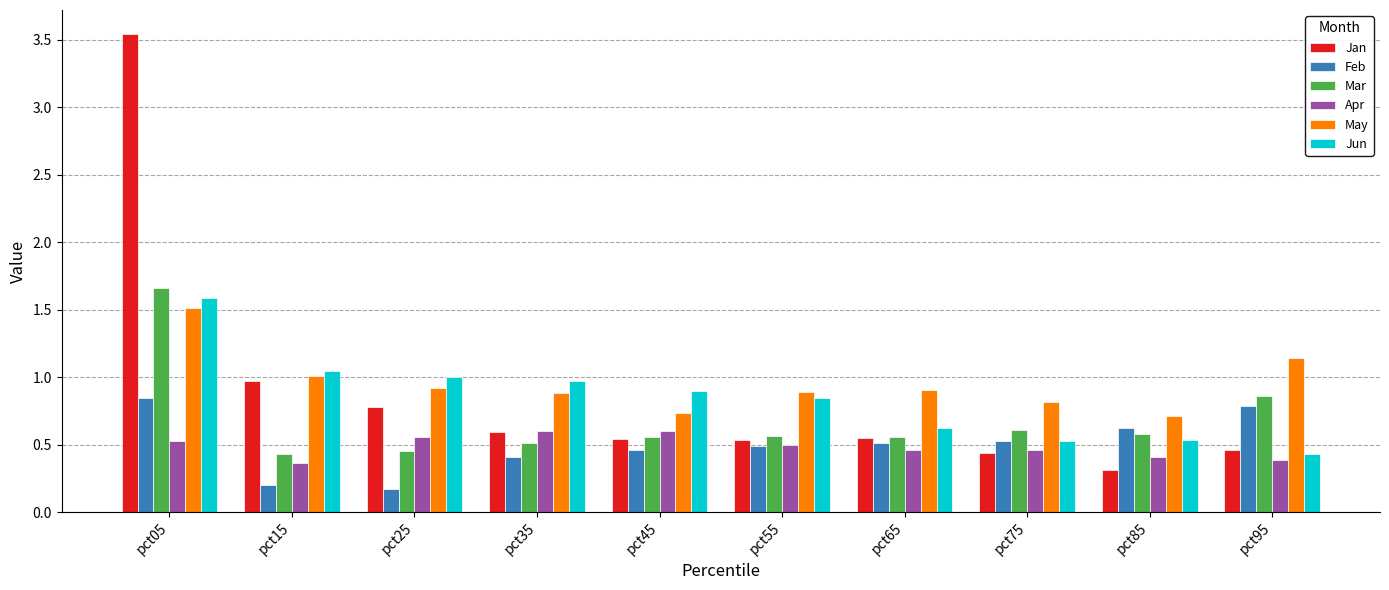

What is the total value across all series at pct45?

3.8